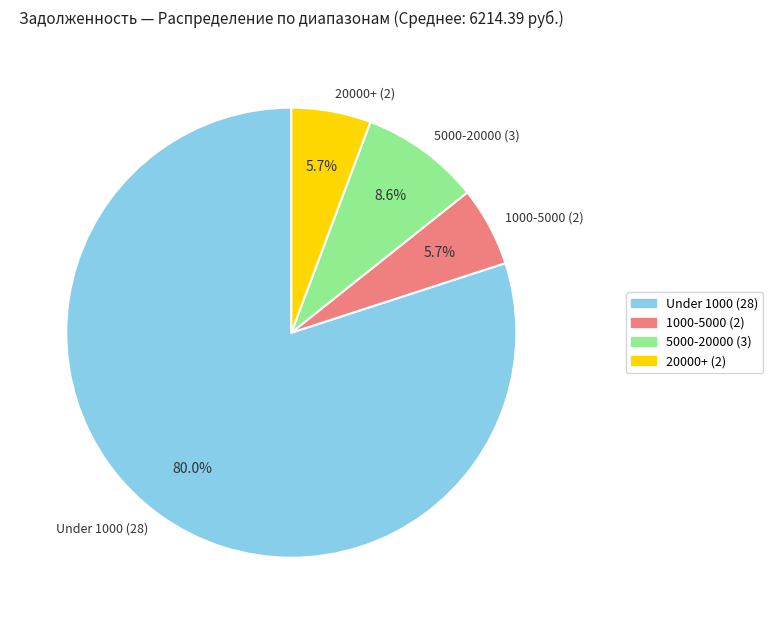

Approximately how many times larger is the value at 20000+ (2) compared to 1000-5000 (2)?

1.0